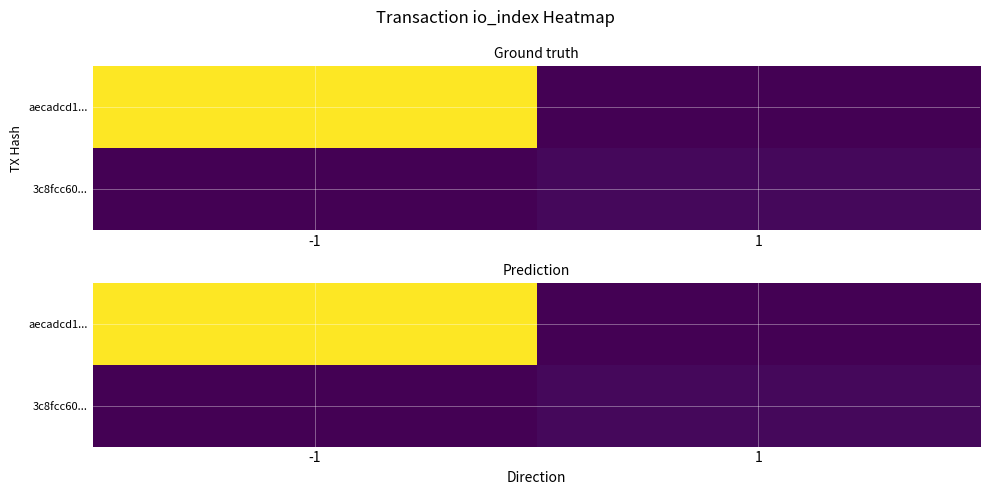

What is the maximum value shown in the chart?

43